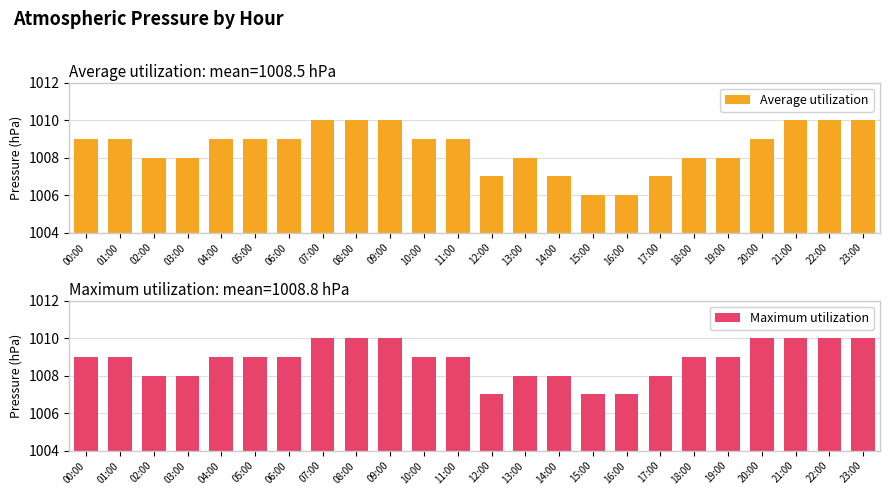

What is the difference between the maximum and minimum values in the Average utilization series?

4